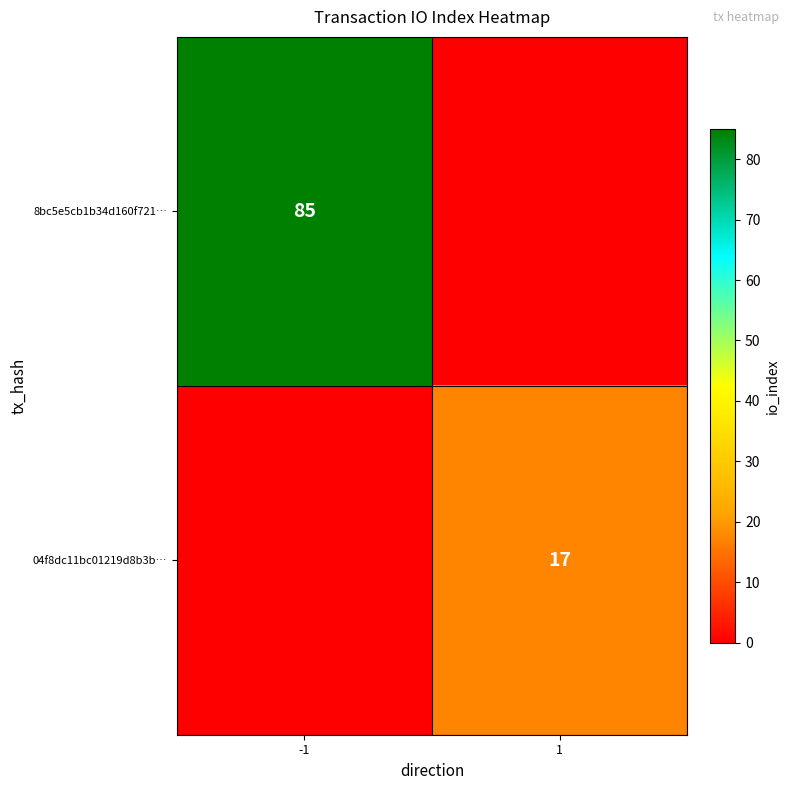

Count the number of data series in this chart.

2